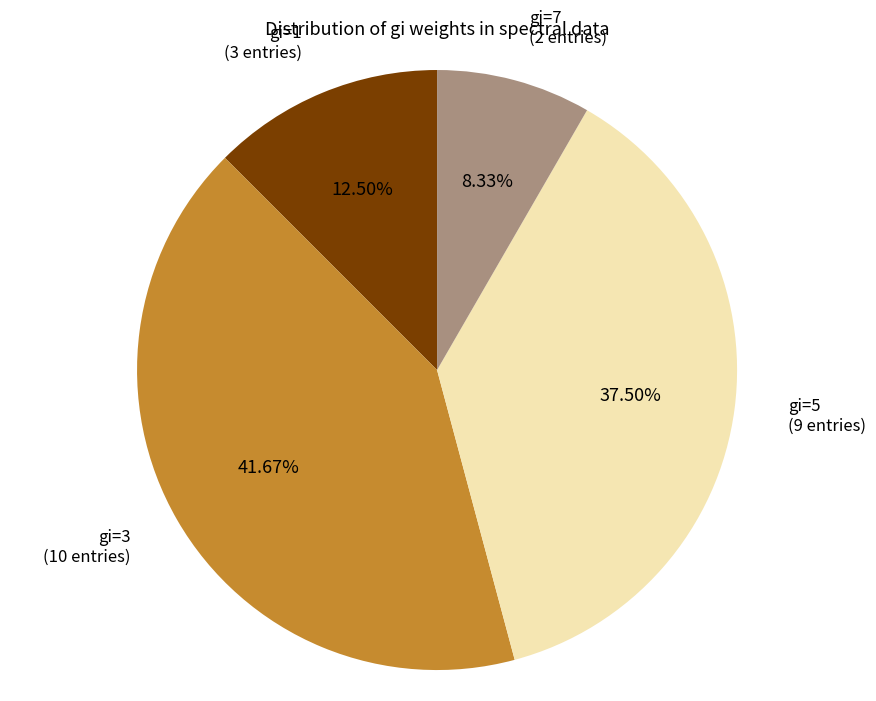

Is there any slice that represents more than half of the pie?

No